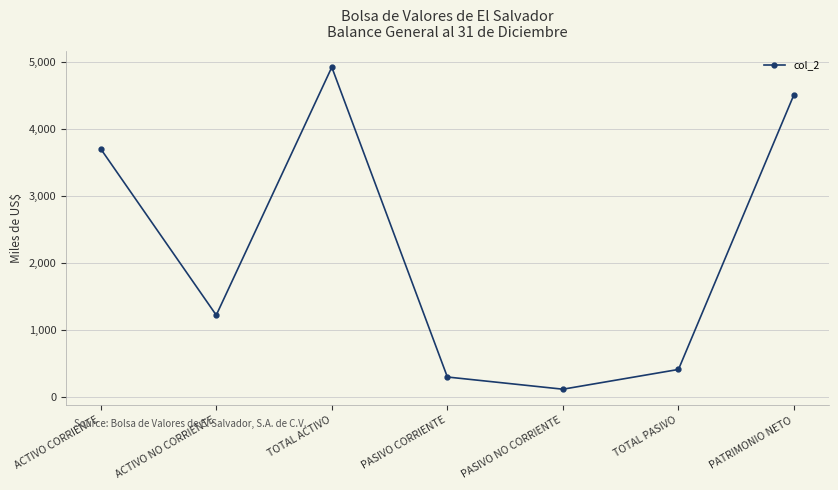

Reading left to right, list all the values displayed in this chart.

3698.6	1217.4	4916.0	294.7	112.7	407.4	4508.6